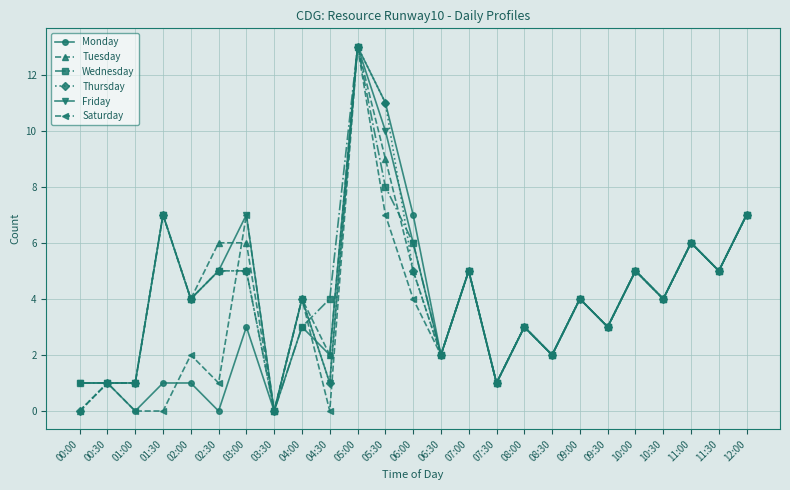

What is the label of the 8th point from the right?

08:30